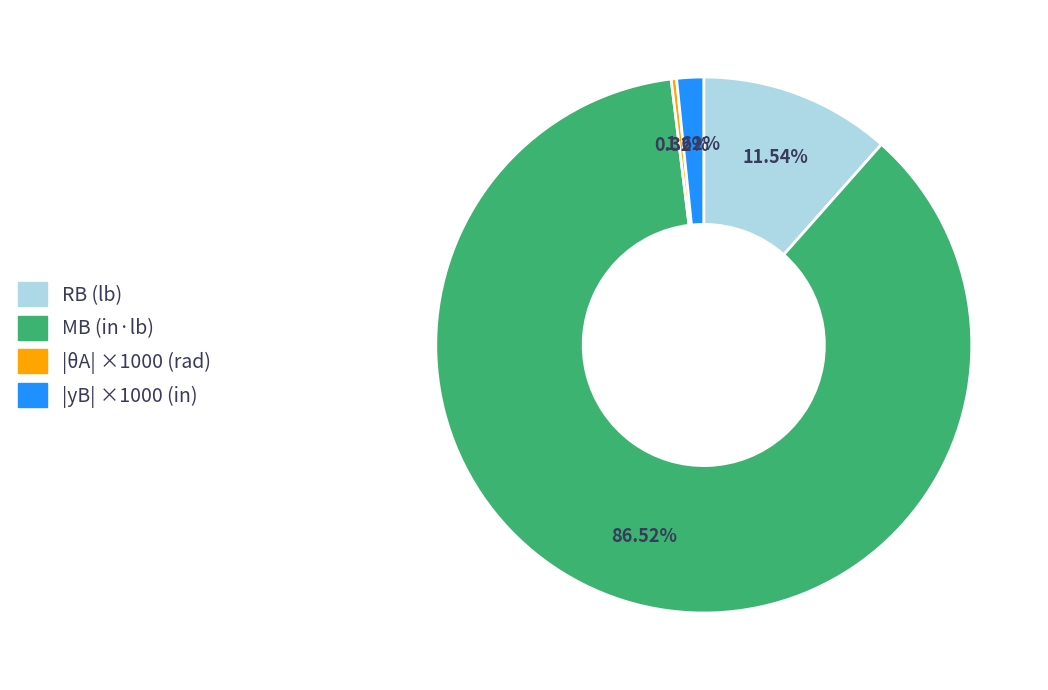

Is the sum of |θA| ×1000 (rad) and MB (in·lb) greater than half?

Yes